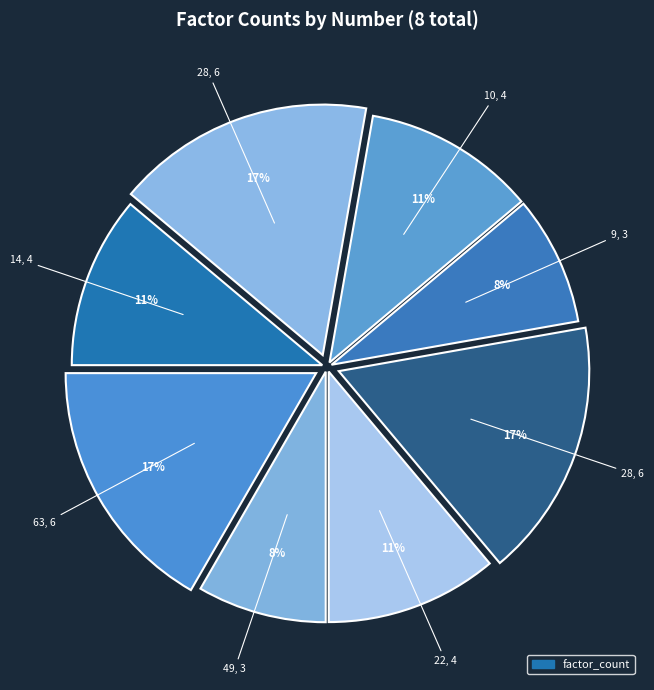

Is there a majority slice in this chart?

No